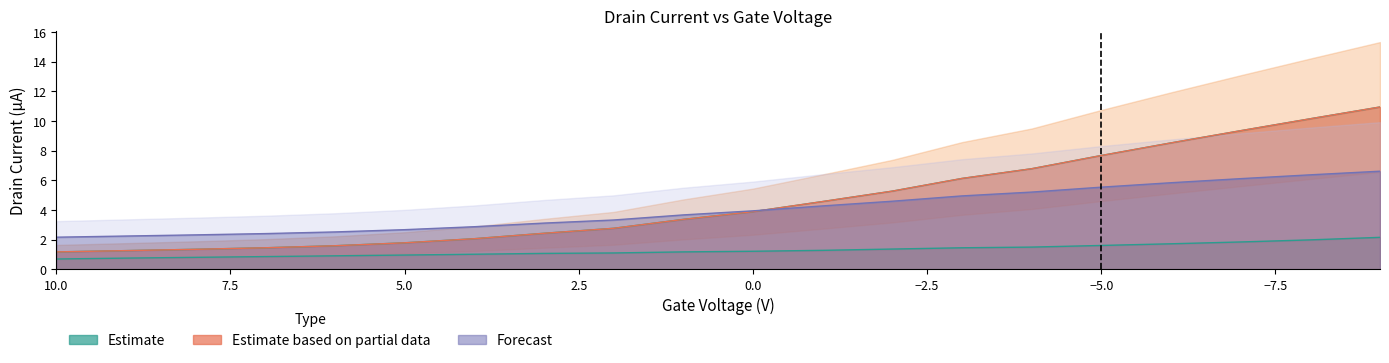

True or false: DRAINCURRENT(3) and DRAINCURRENT(1) cross at least once.

False